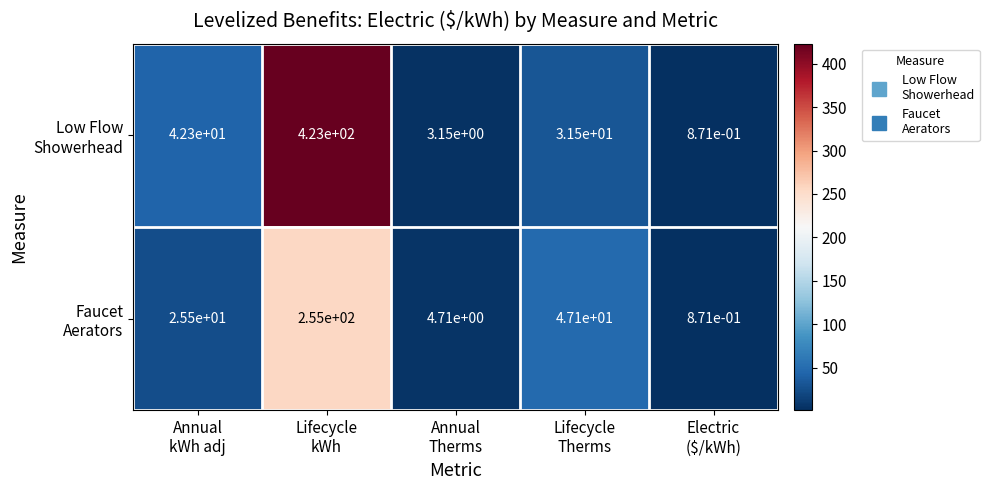

What is the maximum value shown in the chart?

423.0